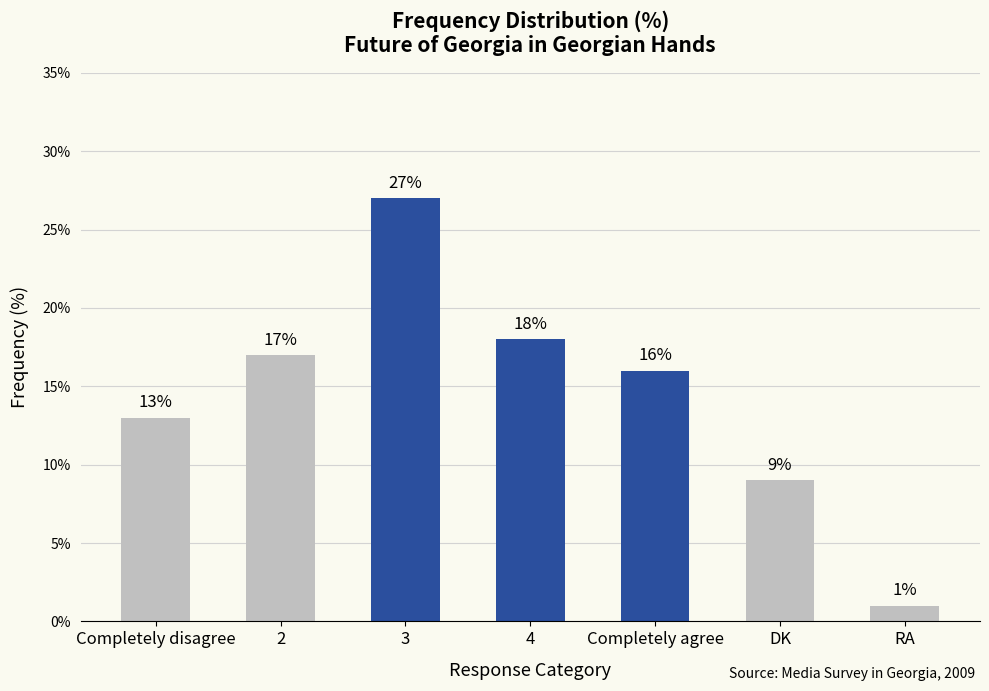

How many bars are there in total?

7